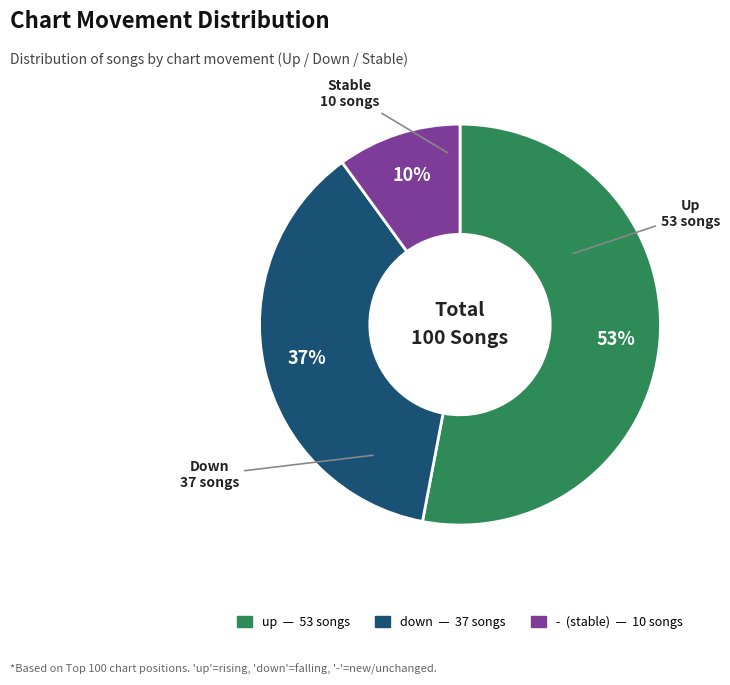

Which category accounts for the majority?

up